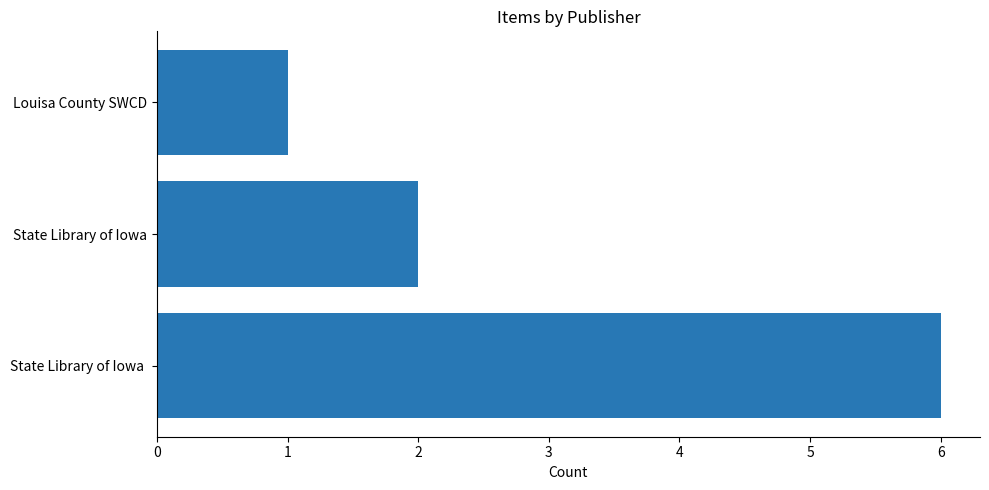

Does the chart contain any negative values?

No